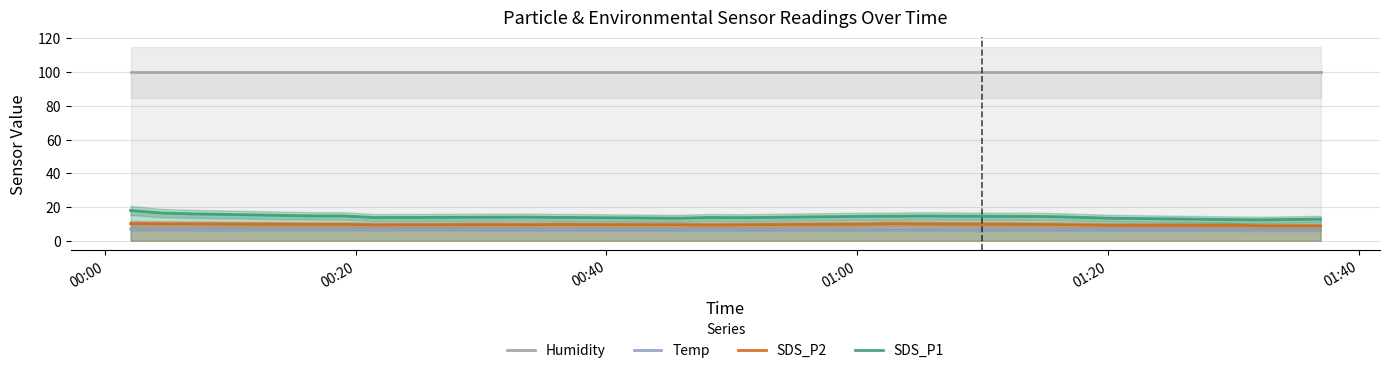

True or false: SDS_P2 and Humidity intersect in this chart.

False